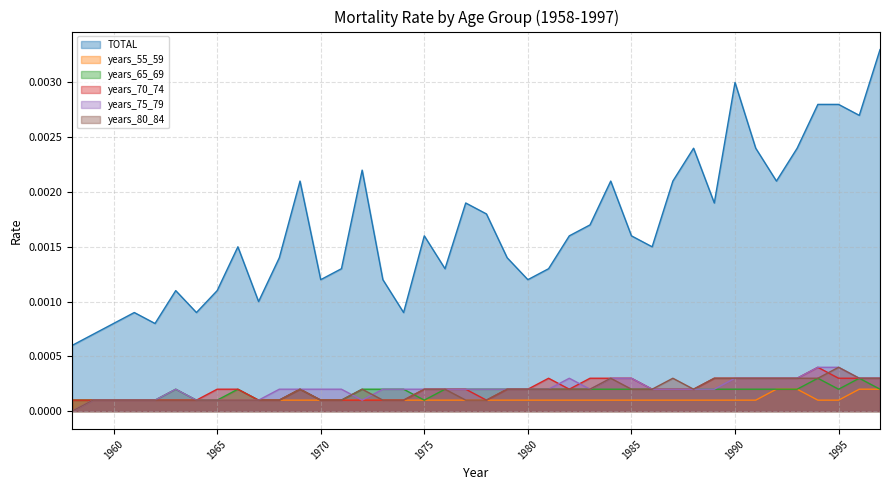

At which category does the chart reach its peak across all series?

1997